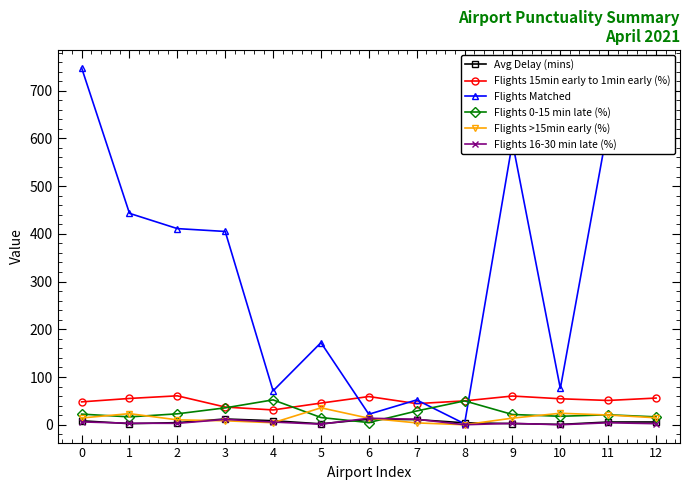

Which series changed the most between 1 and 9?

Flights Matched